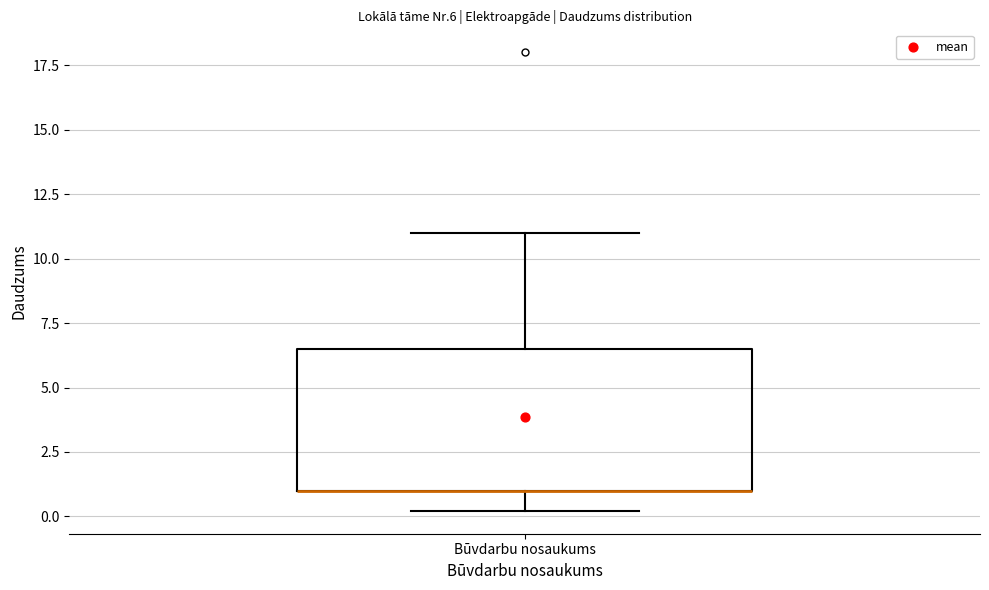

Where does the lower whisker of the box for Būvdarbu nosaukums end on the y-axis? The values are not printed on the chart, so give them approximately, as read against the axis.

0.0